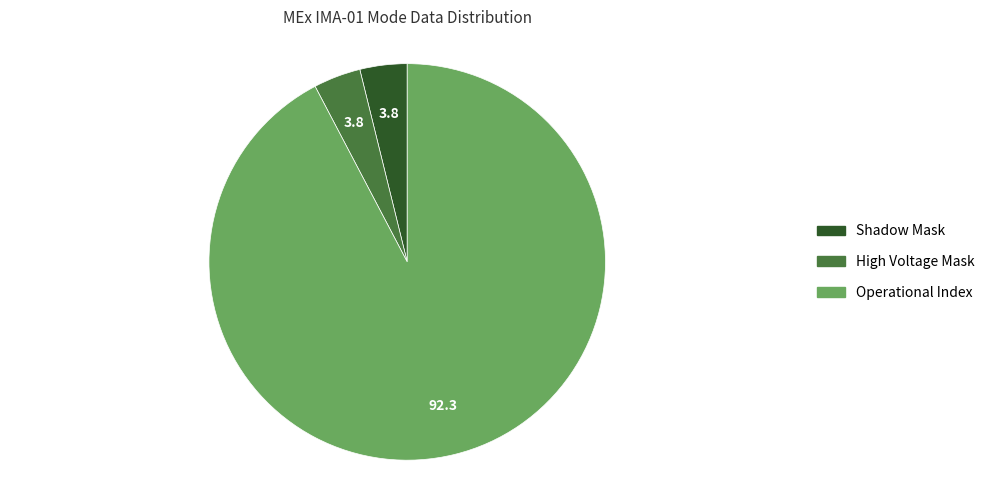

What is the ratio of the value at Operational Index to the value at Shadow Mask?

24.0